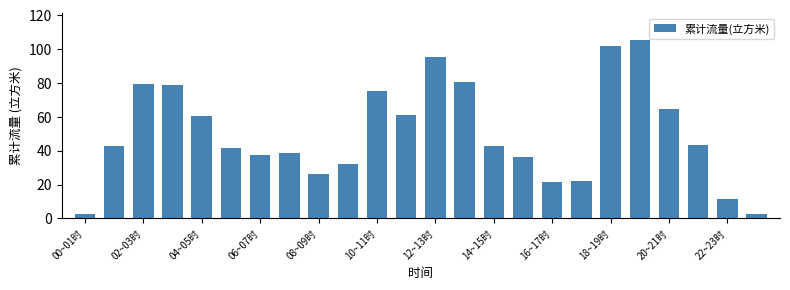

What is the value of the 20th bar from the left?

105.4